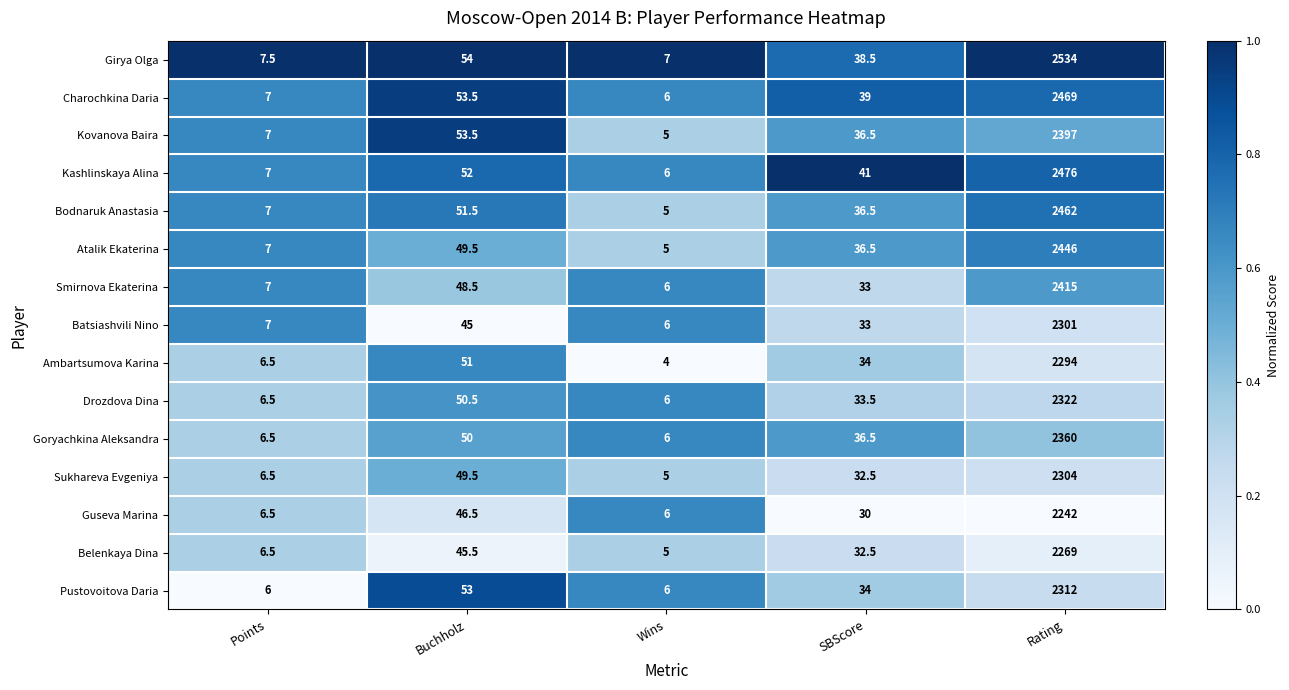

What is the difference between the maximum and minimum values in the Kovanova Baira series?

2392.0